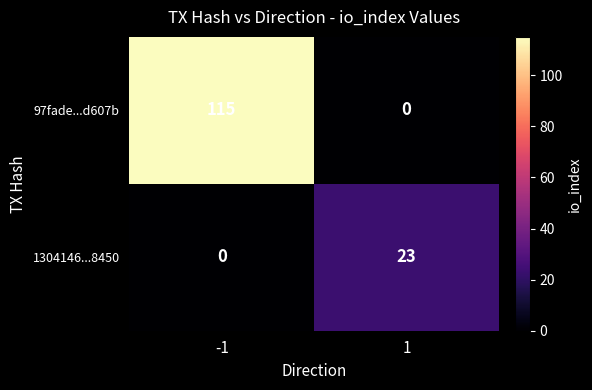

Reading left to right, list all the values displayed in this chart.

97fade...d607b: 115	0
1304146...8450: 0	23